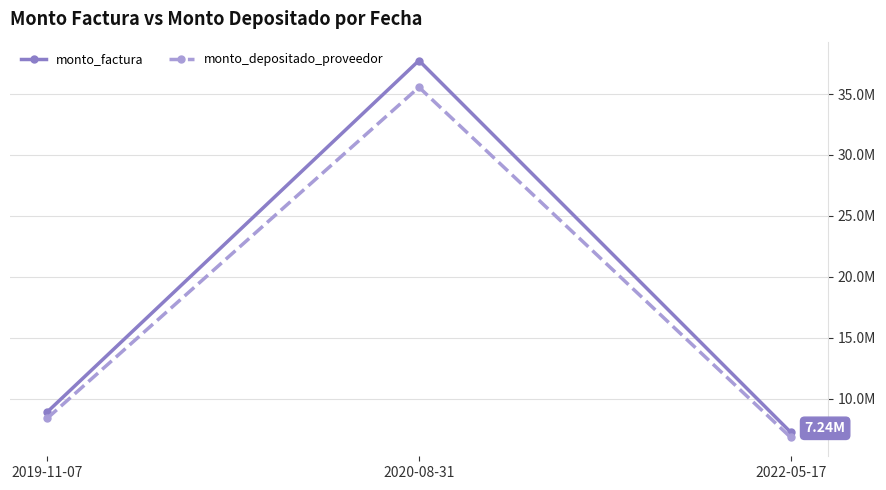

What are all the series names shown in the legend?

monto_factura, monto_depositado_proveedor